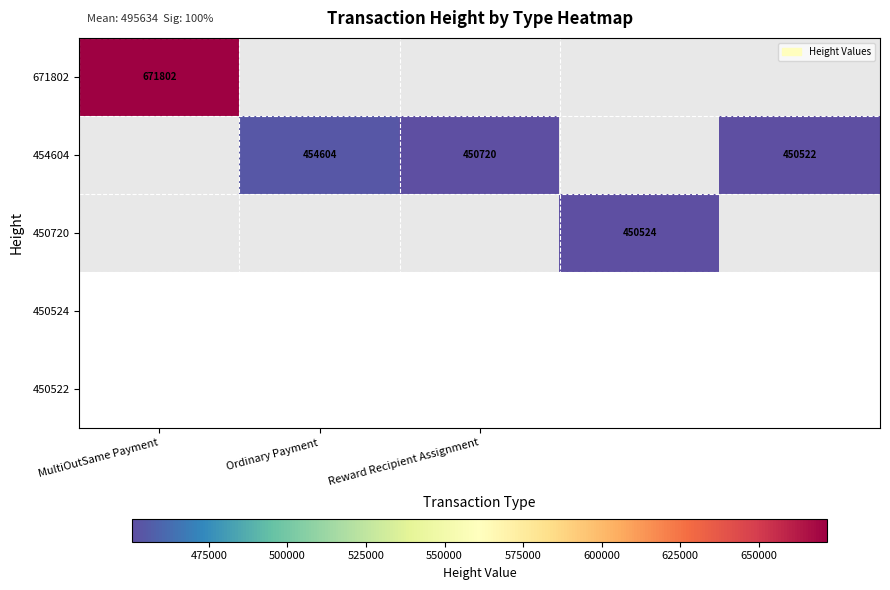

Count the number of categories in the chart.

5